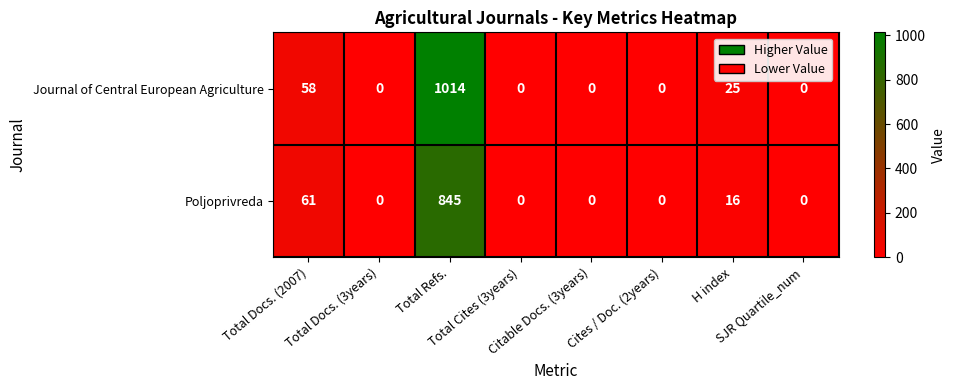

Count the number of data series in this chart.

2